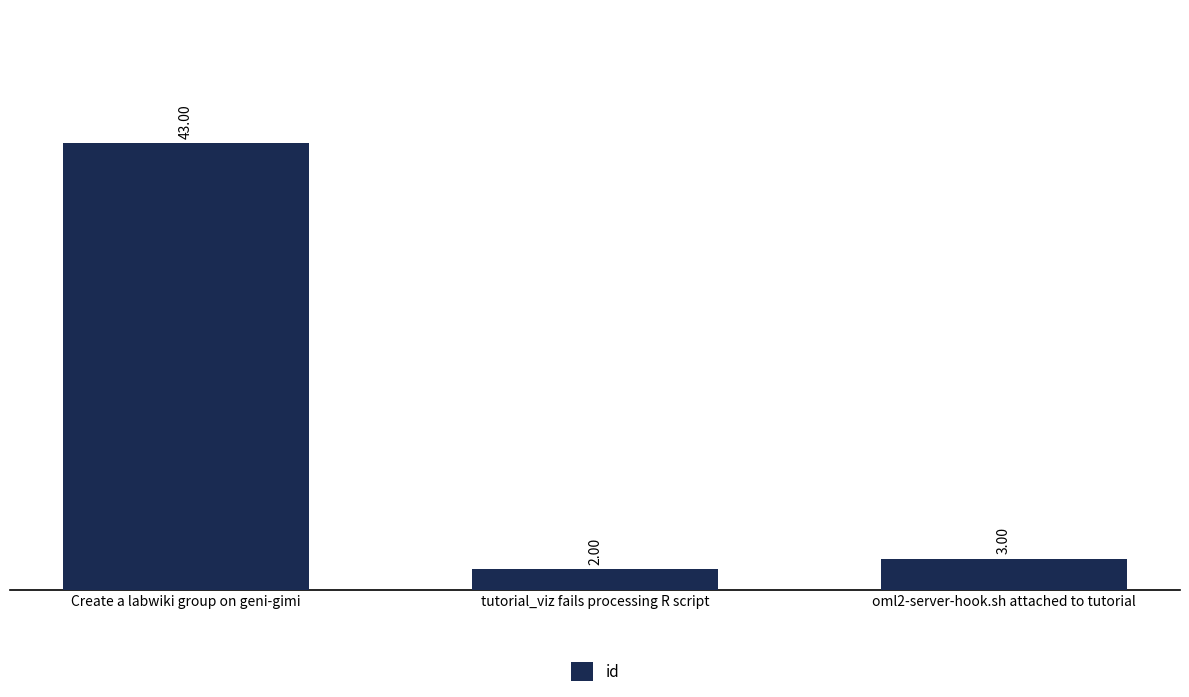

Is it true that the value at tutorial_viz fails processing R script is 2?

True